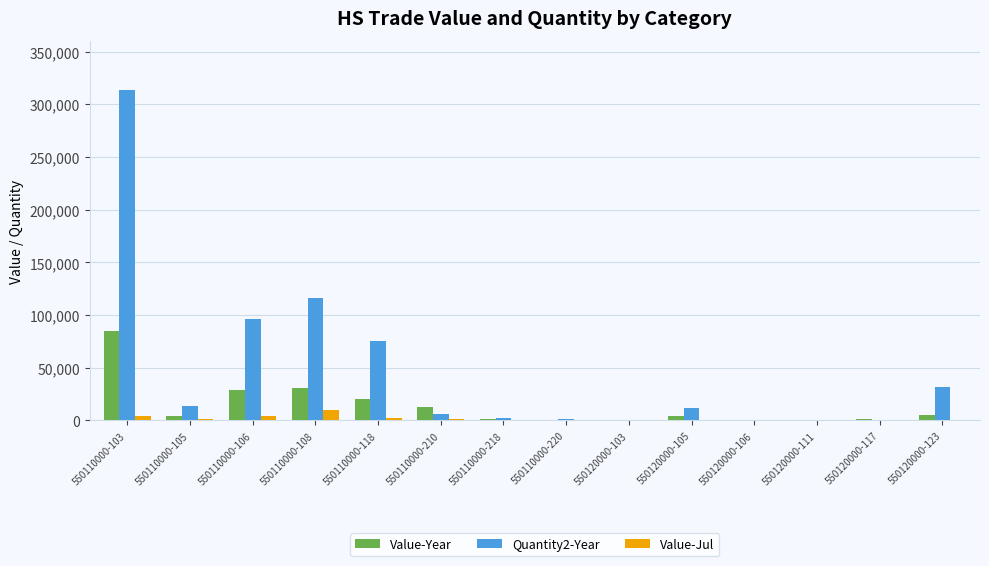

How many categories are shown in the chart?

14